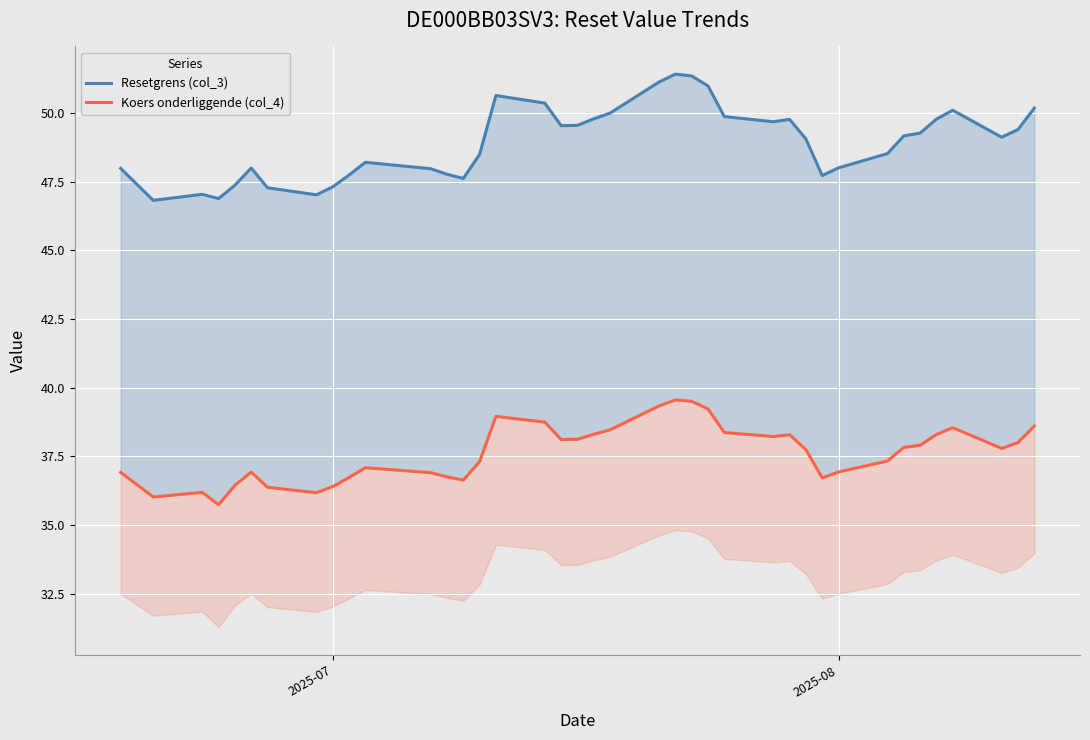

True or false: Resetgrens (col_3) and Koers onderliggende (col_4) cross at least once.

False